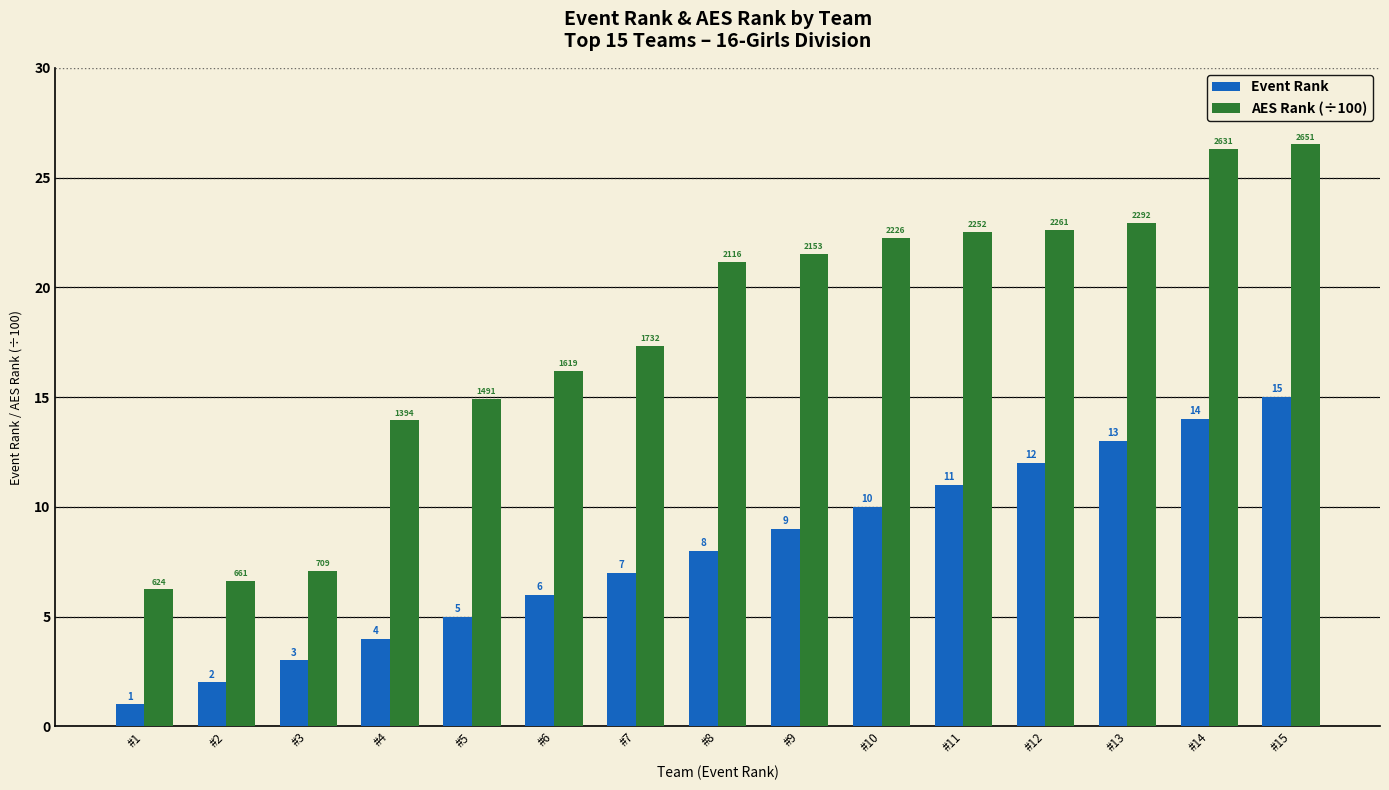

What is the spread (max minus min) of values at #9?

12.5